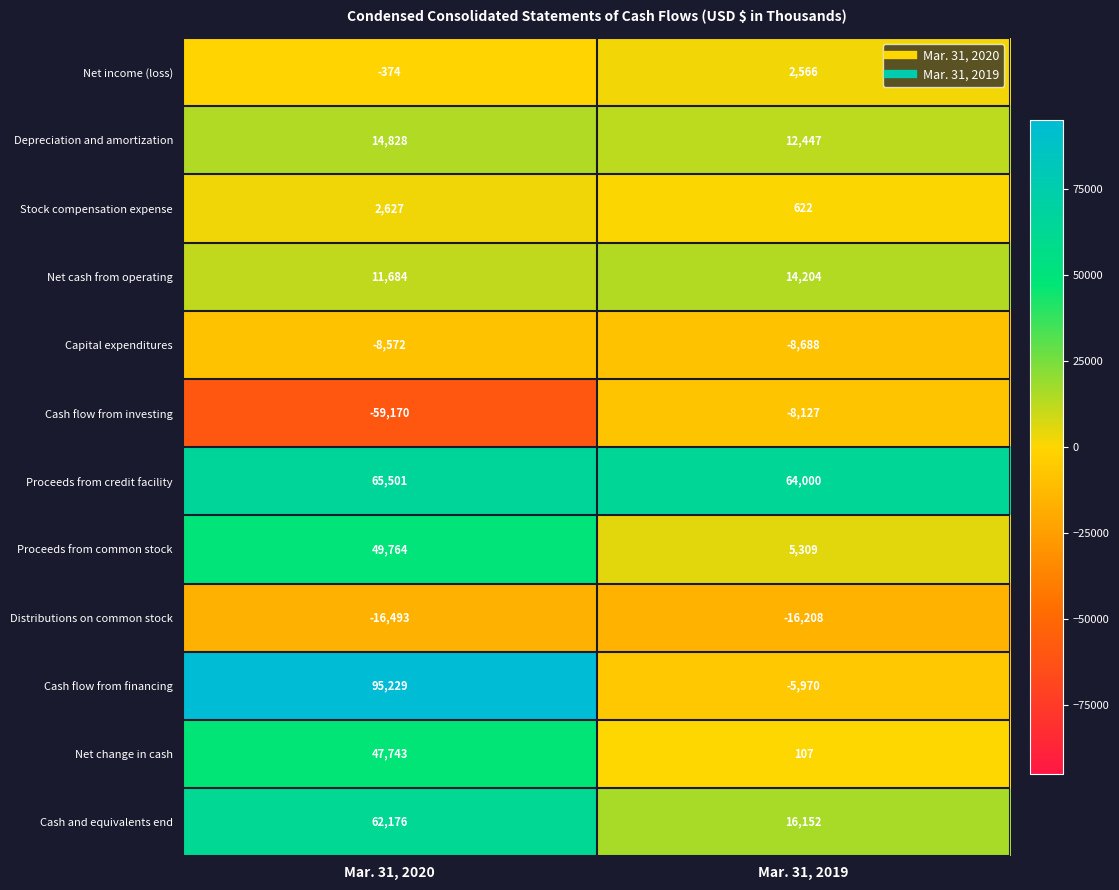

Rank the series by their maximum value, from lowest to highest.

Distributions on common stock, Capital expenditures, Cash flow from investing, Net income (loss), Stock compensation expense, Net cash from operating, Depreciation and amortization, Net change in cash, Proceeds from common stock, Cash and equivalents end, Proceeds from credit facility, Cash flow from financing